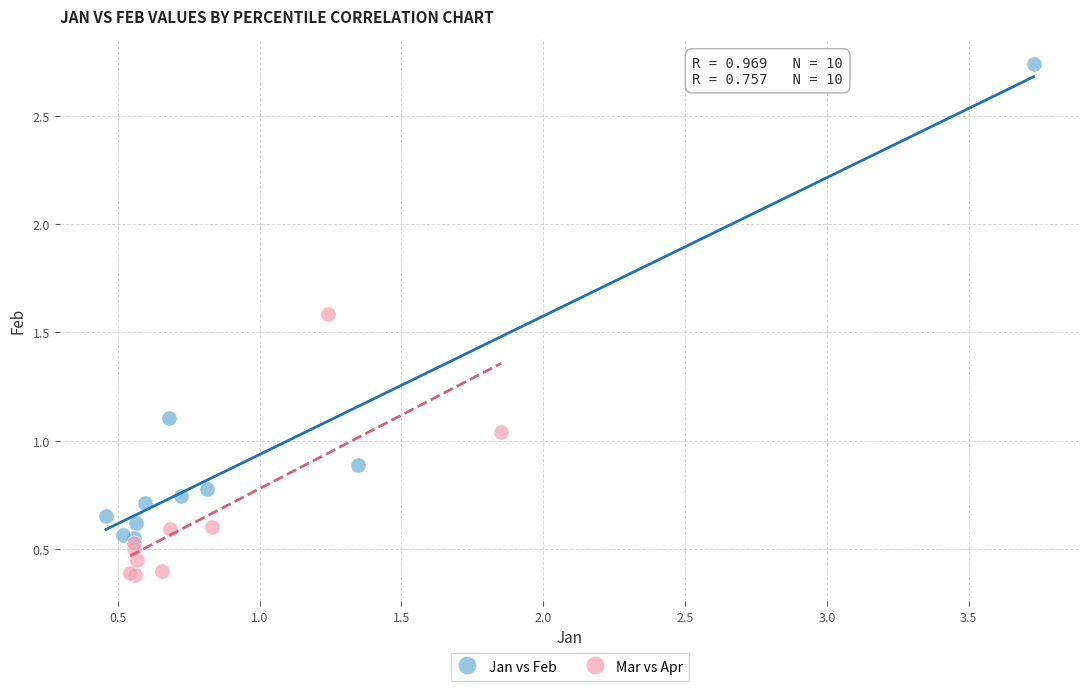

Which series has the largest Y range (max minus min)?

Jan vs Feb